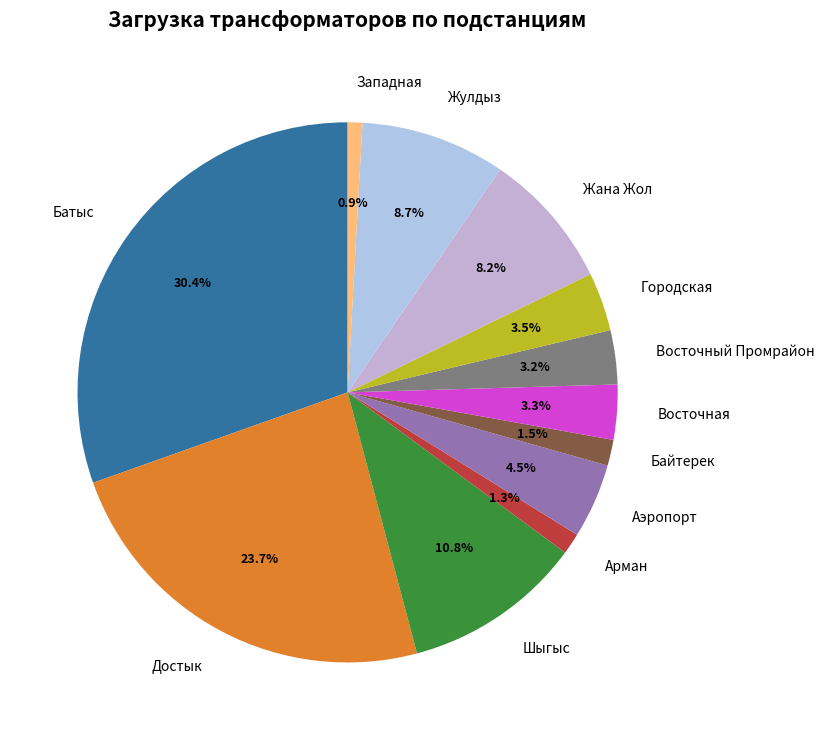

What percentage is the Жулдыз slice, to the nearest percent?

9%